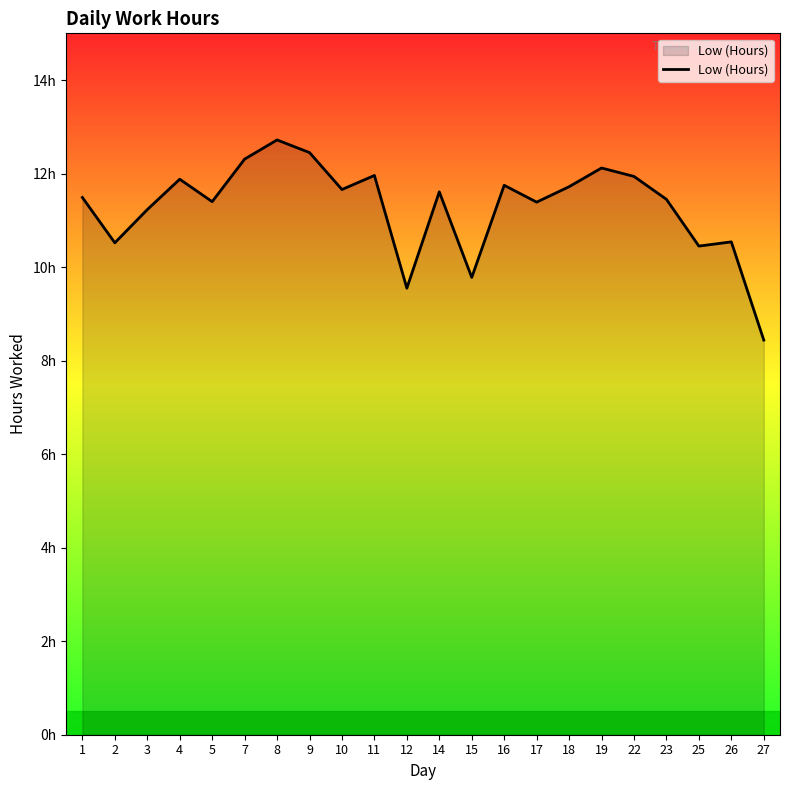

True or false: the data shows 15.4 at 15.

False